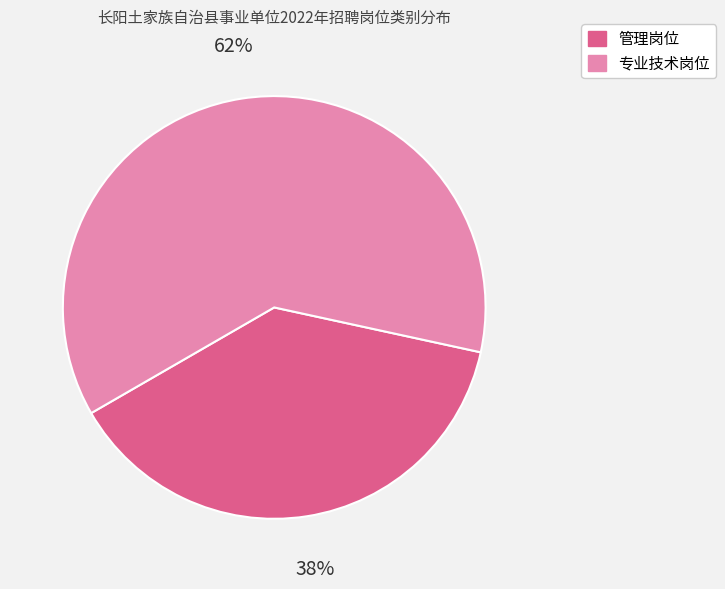

Which category has the smallest portion of the pie?

管理岗位